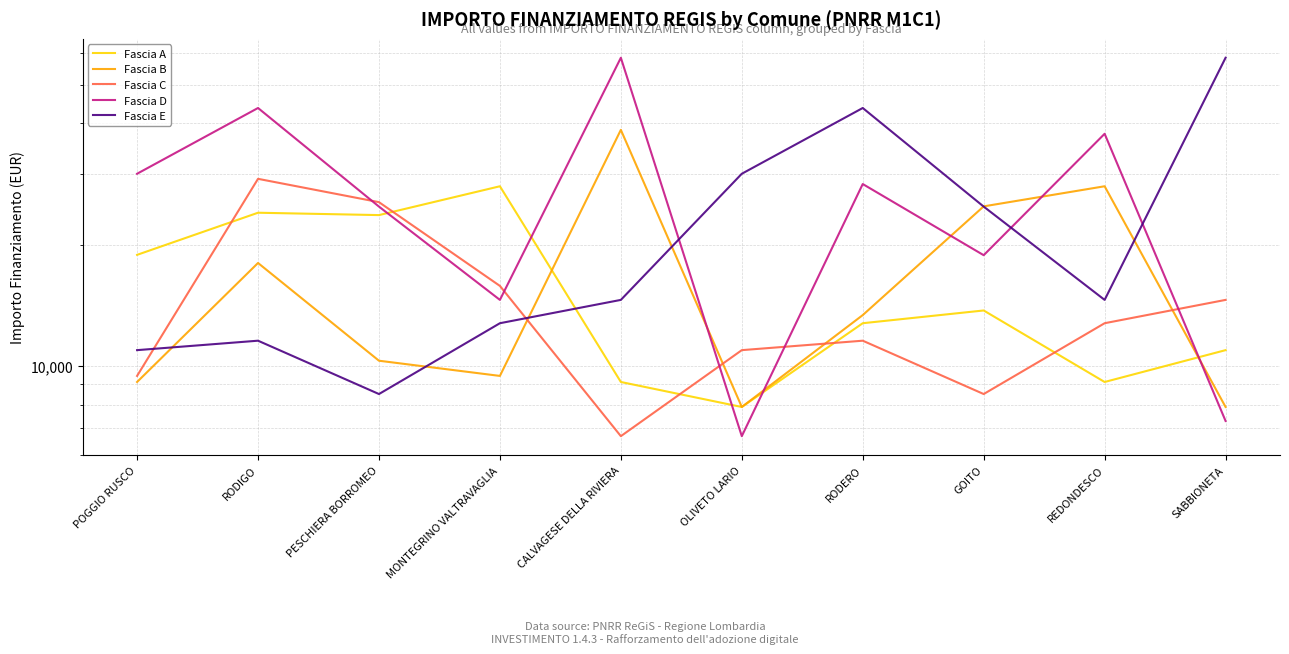

In Fascia A, how many points are lower than both neighbors (excluding endpoints)?

3